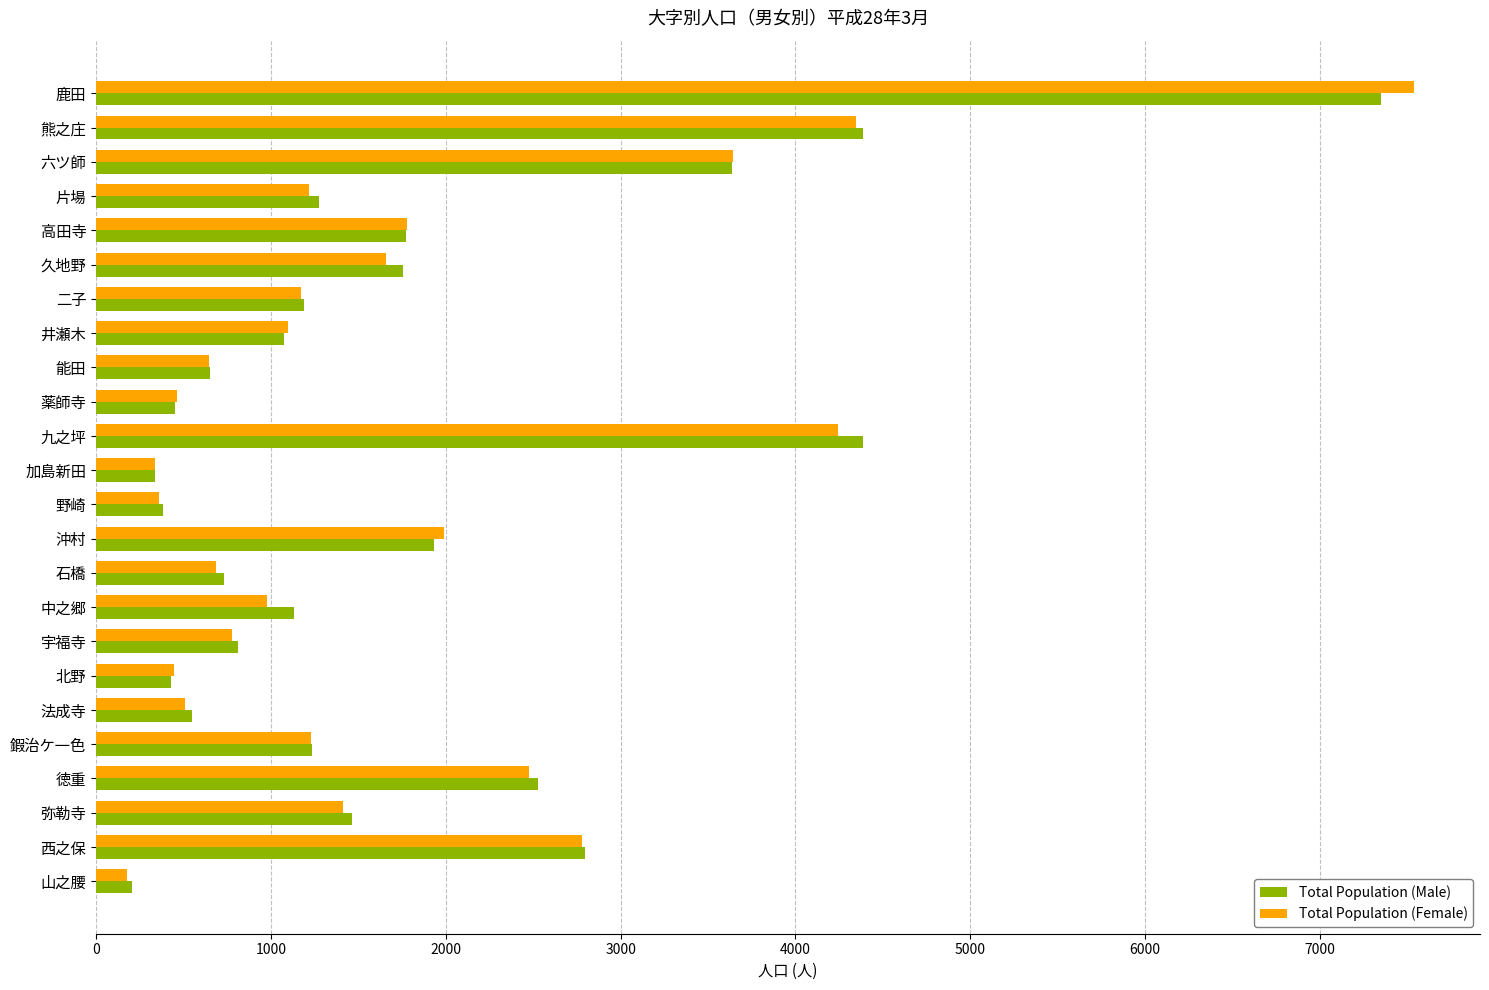

Where is Total Population (Male) nearest to the value 3779?

六ツ師